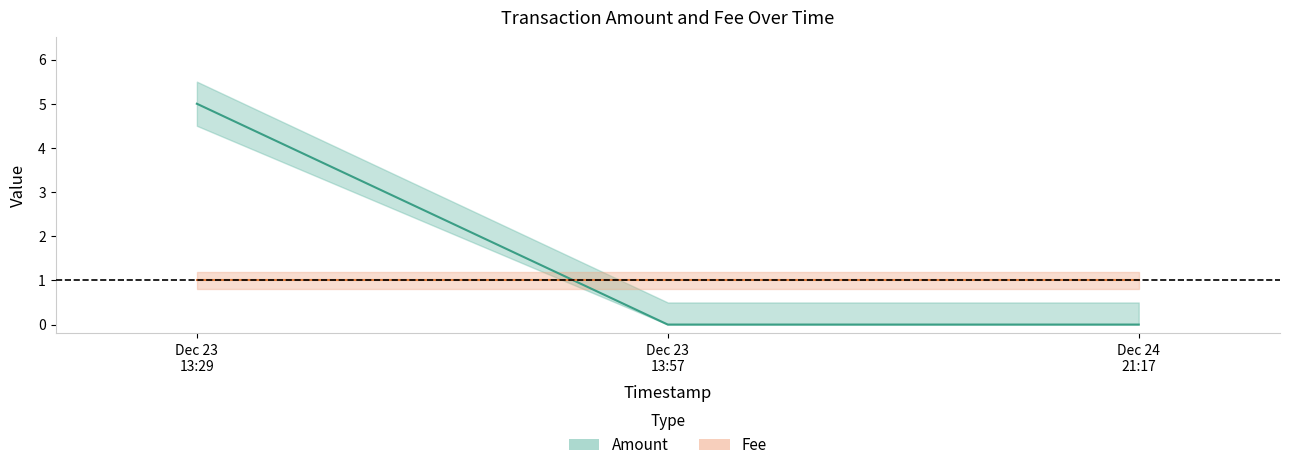

The value at Dec 24 21:17 is -3. True or false?

False